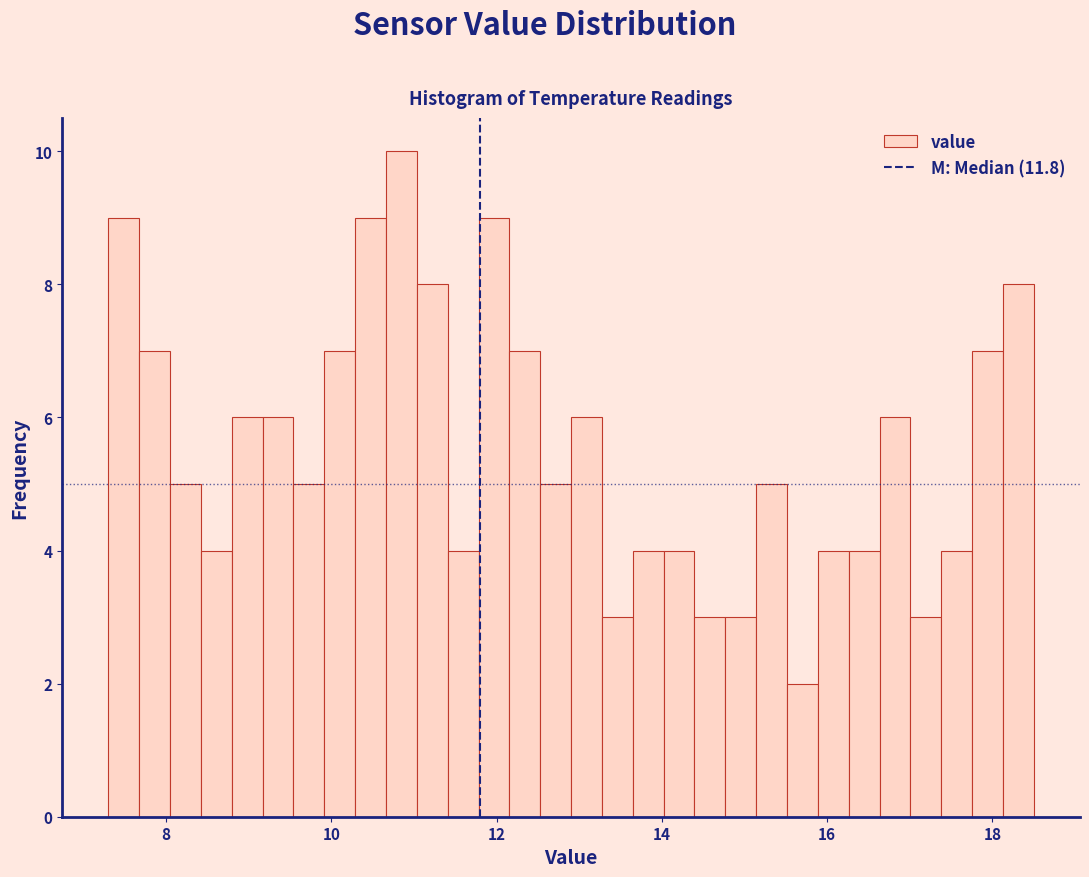

Around what value on the x-axis is the tallest bar? Give the approximate position of its centre, as read against the axis.

10.8